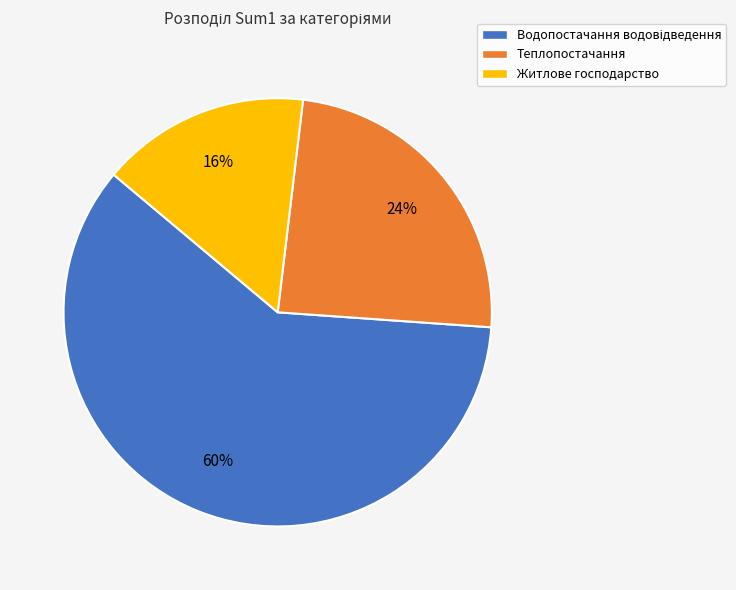

Which has a higher value, Житлове господарство or Теплопостачання?

Теплопостачання